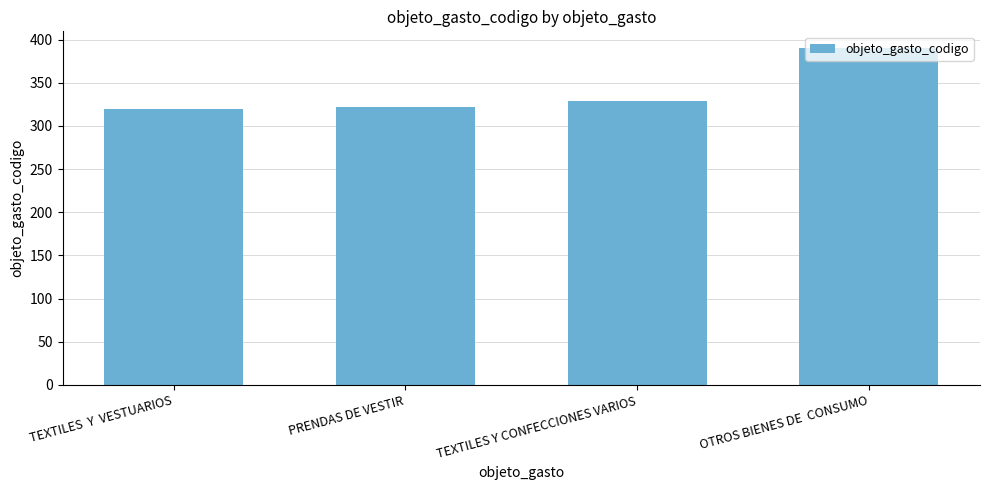

Are the bars horizontal?

No